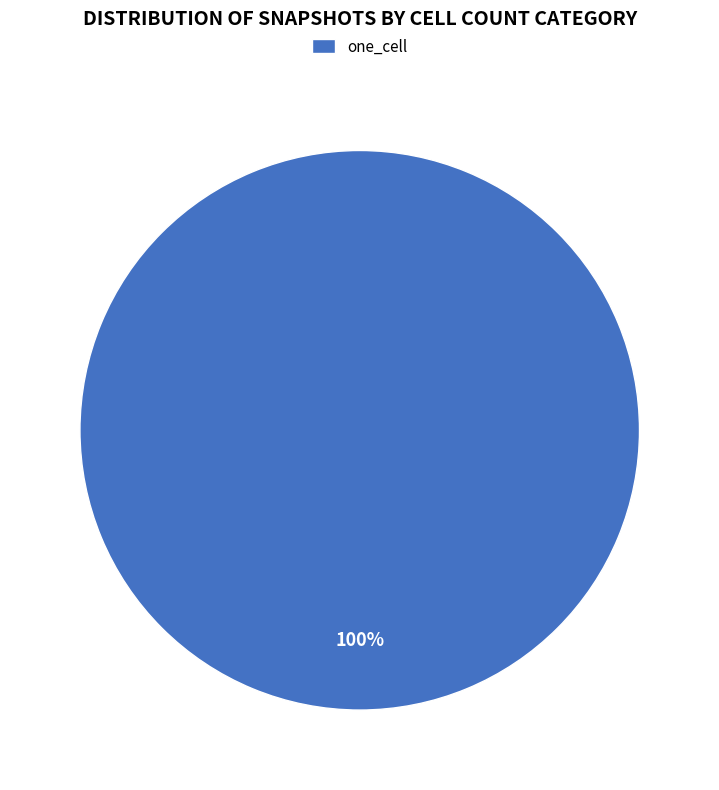

Rank the categories by value from lowest to highest.

one_cell